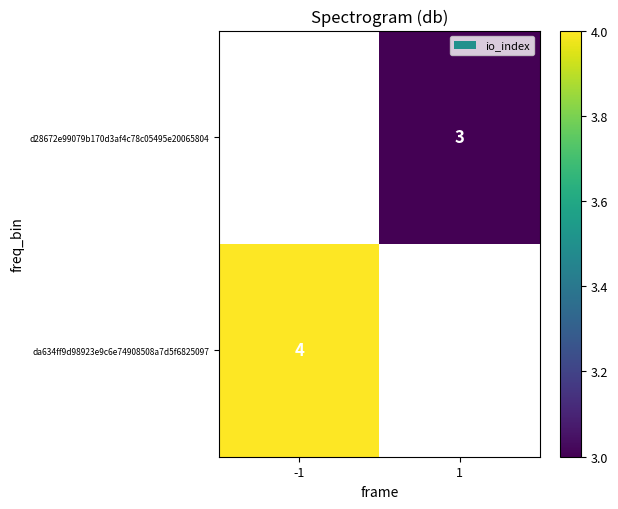

The da634ff9d98923e9c6e74908508a7d5f6825097 series shows 1 at -1. True or false?

False